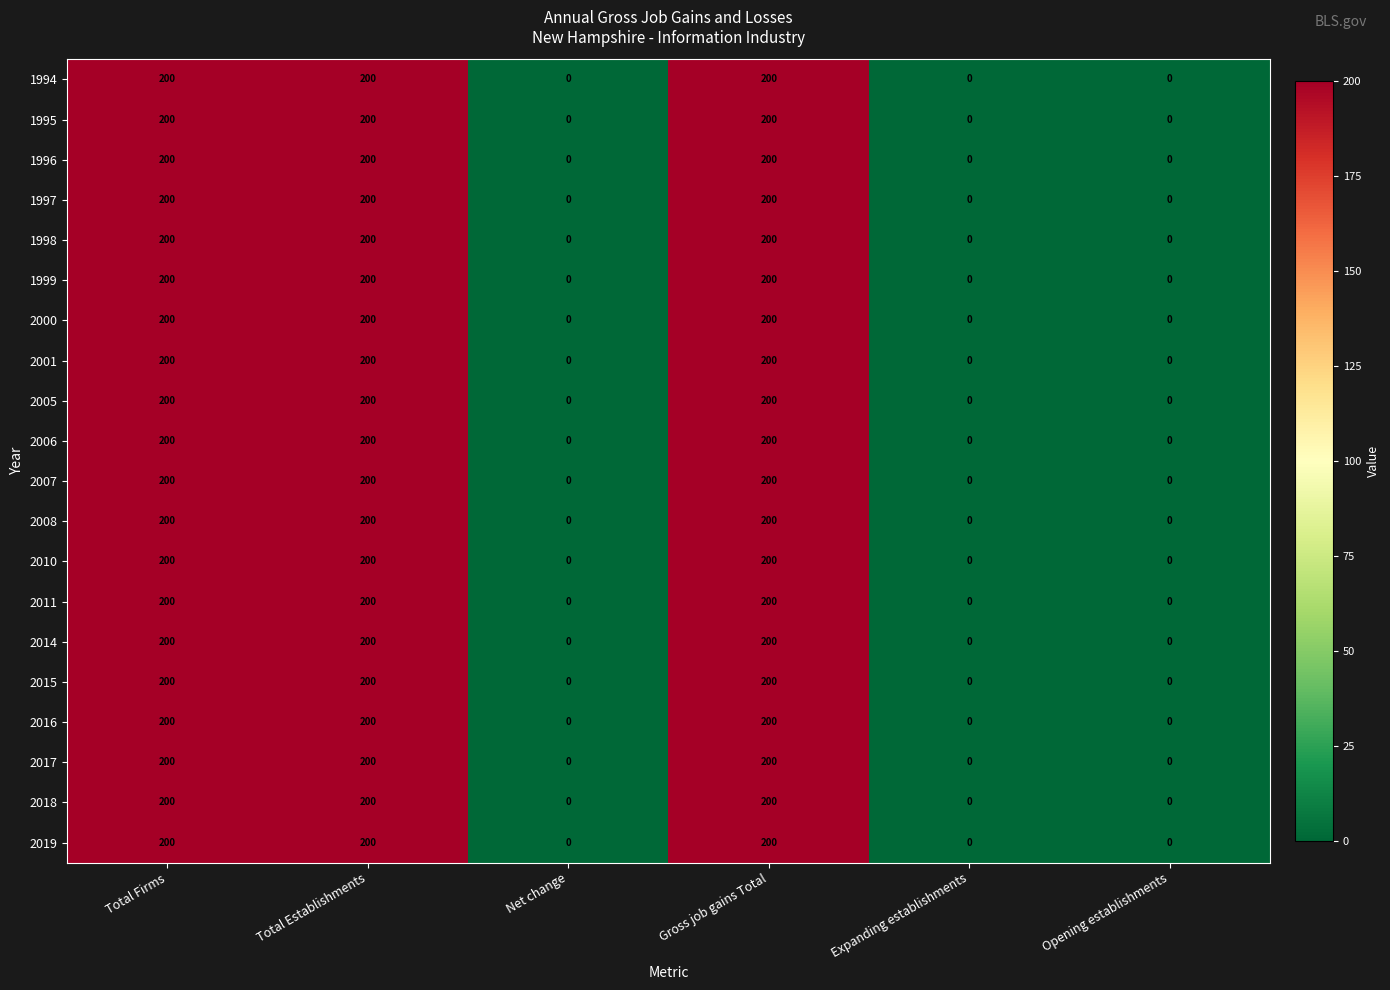

Count the 2010 values in the range 0 to 200.

6